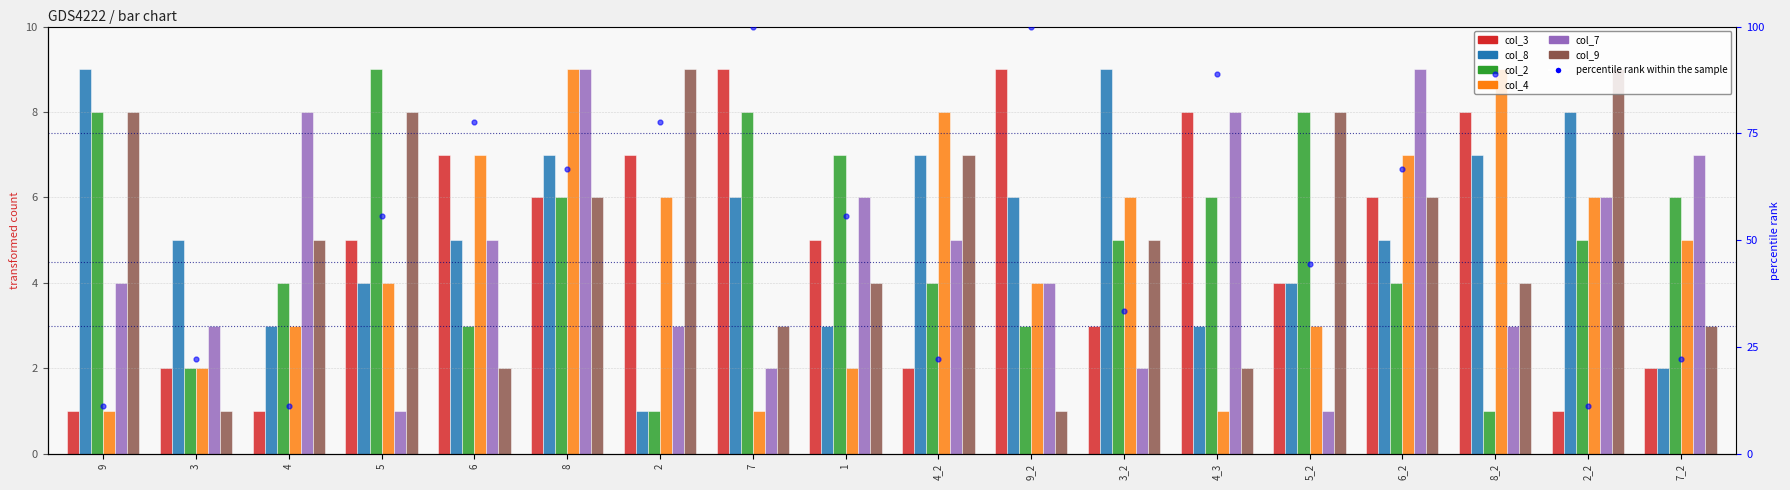

What is the total value across all series at 3?

15